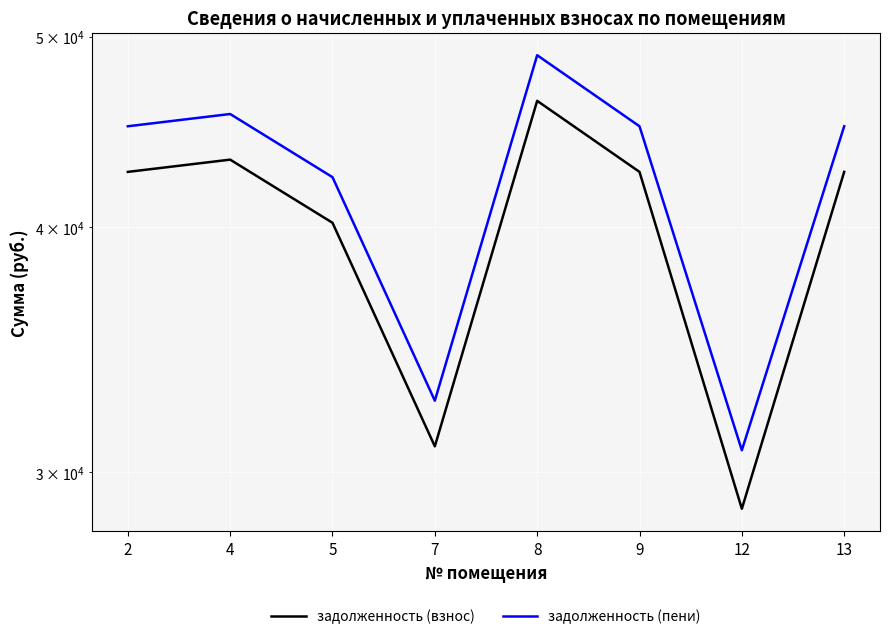

How many lines are shown in the chart?

2